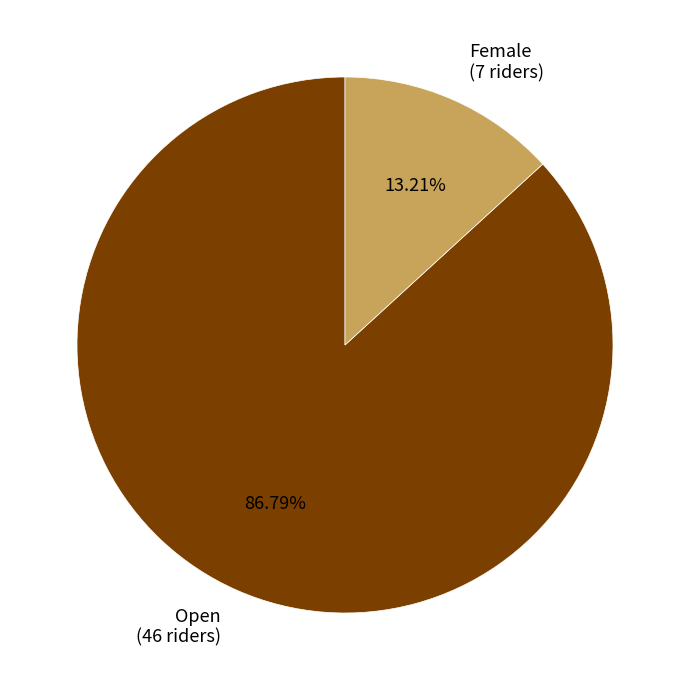

Count the number of slices in the pie.

2